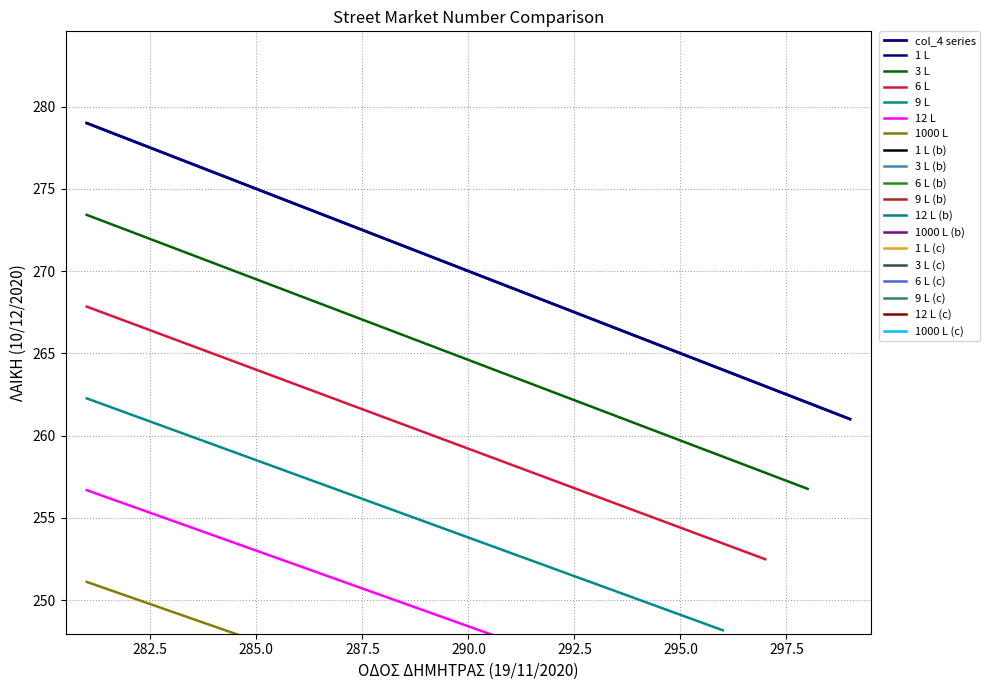

What is the difference between the col_0 values at 287 and 286?

1